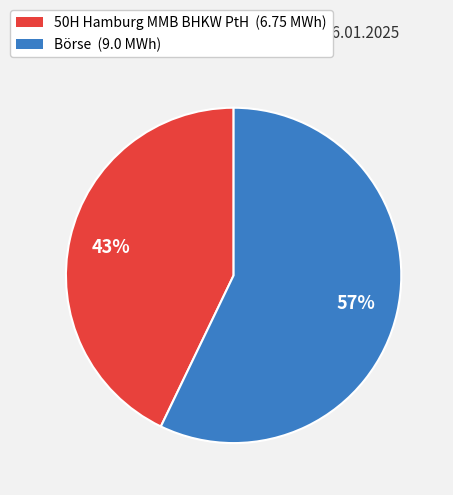

Is there a majority slice in this chart?

Yes